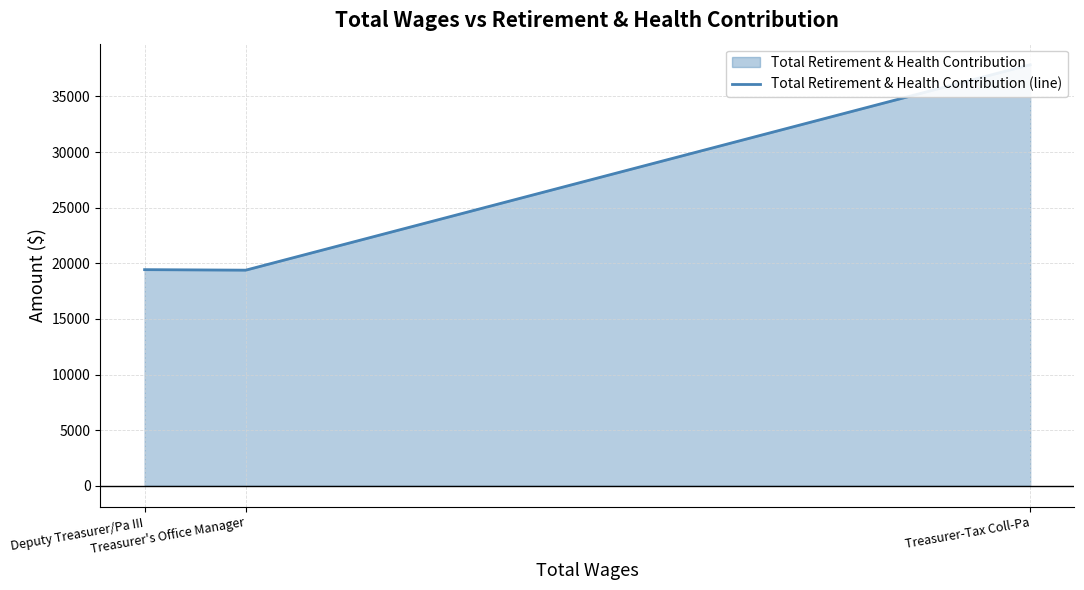

Which category has the highest value across all series?

Treasurer-Tax Coll-Pa